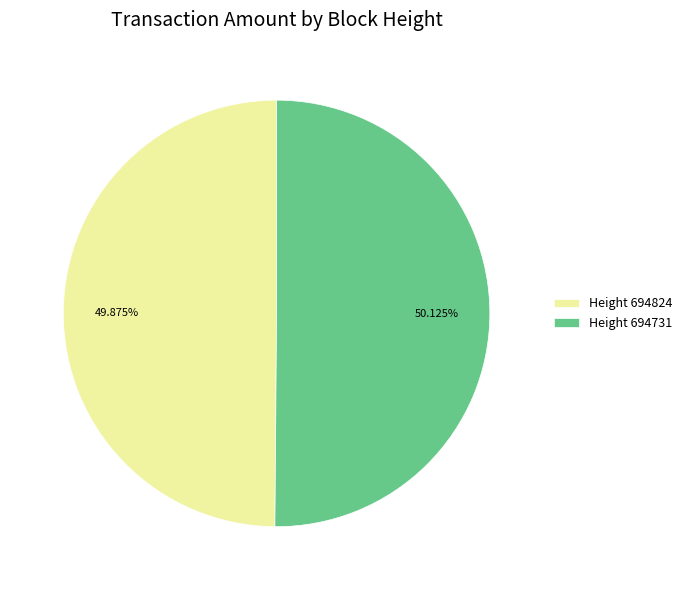

Is the sum of Height 694824 and Height 694731 greater than half?

Yes